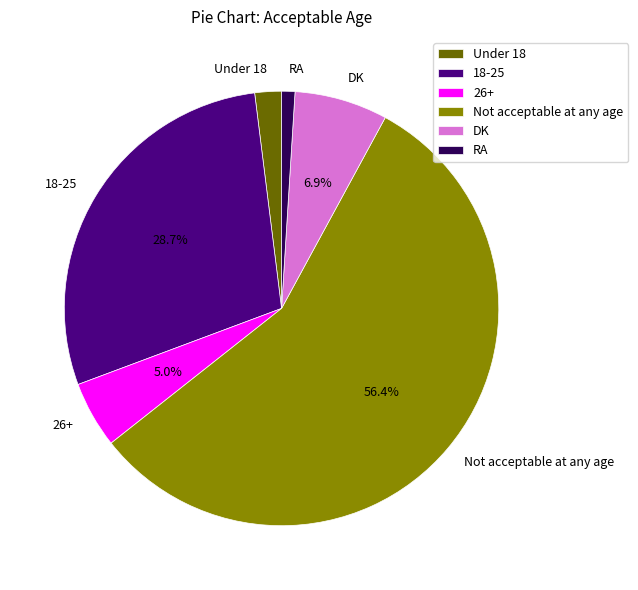

What is the majority slice?

Not acceptable at any age